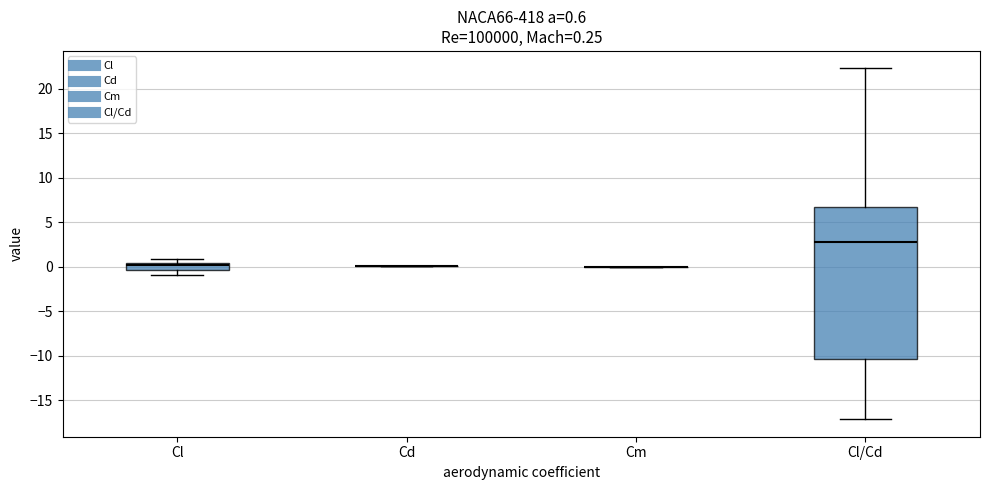

Which box is the tallest, from its lower edge to its upper edge?

Cl/Cd